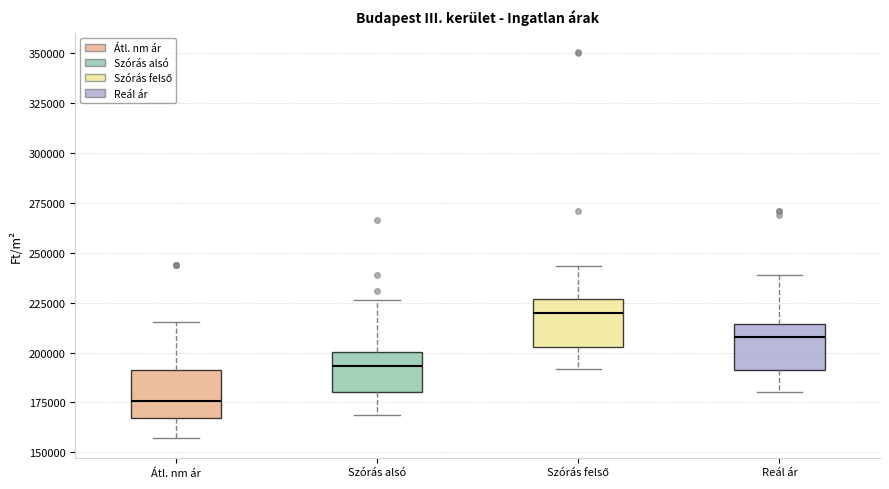

Where is the upper edge of the box for Átl. nm ár on the y-axis? The values are not printed on the chart, so give them approximately, as read against the axis.

190000